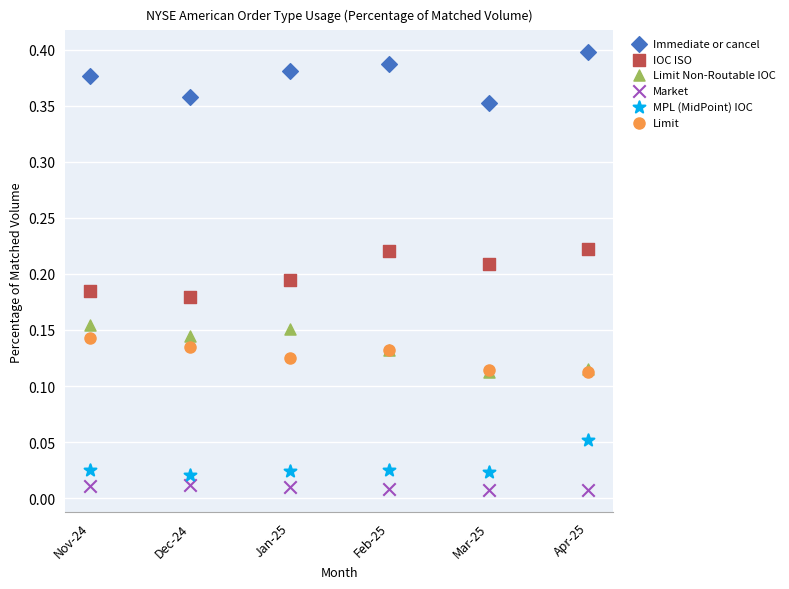

Which series reaches the maximum Y coordinate?

Immediate or cancel